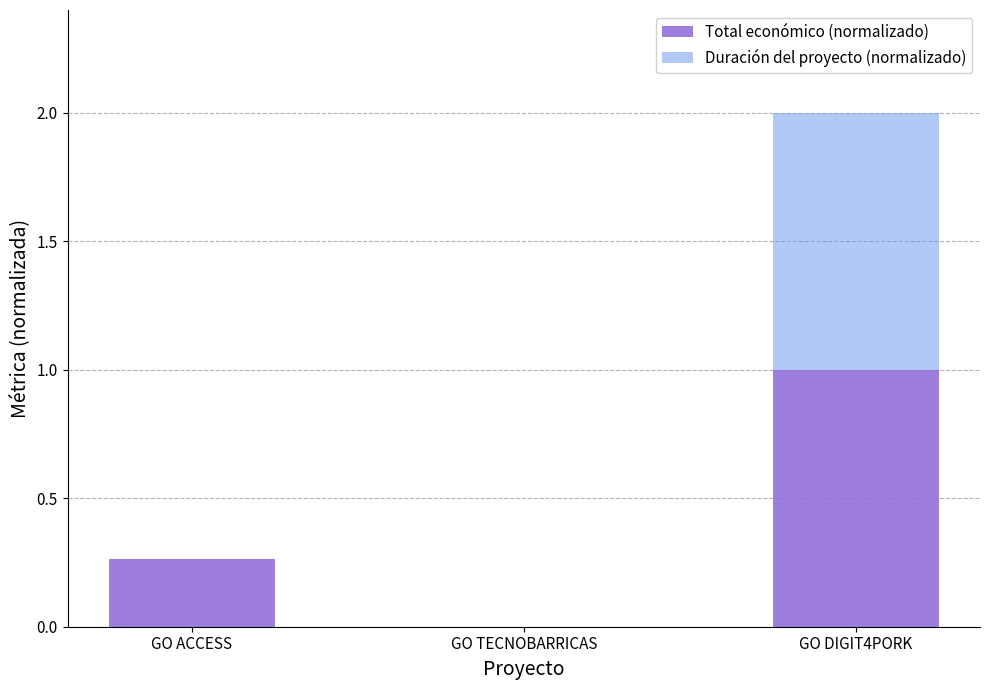

True or false: Total económico (normalizado) has a value of -0.4 at GO TECNOBARRICAS.

False